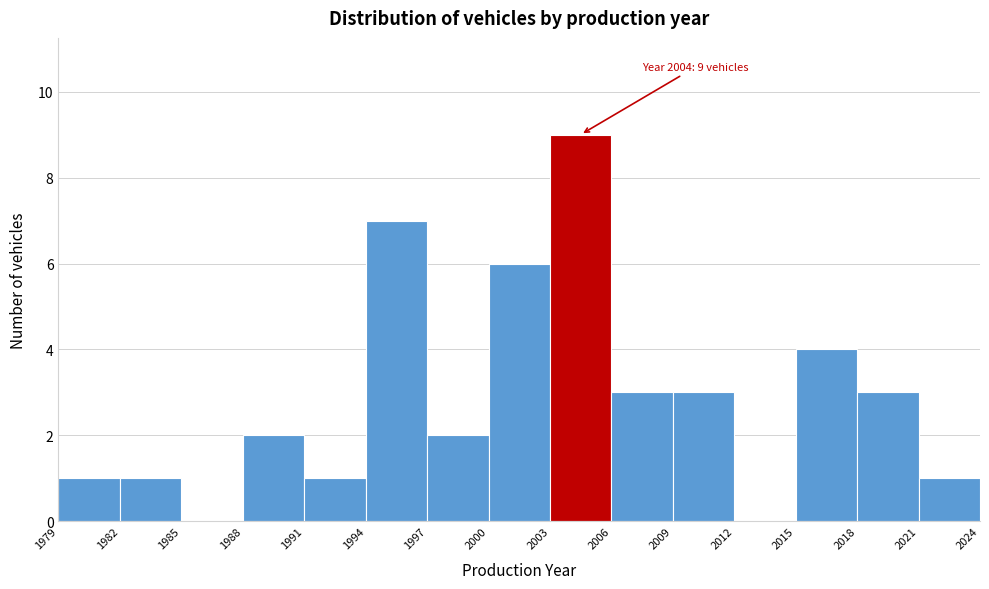

Over which range of the x-axis is the bar tallest?

2003 to 2006